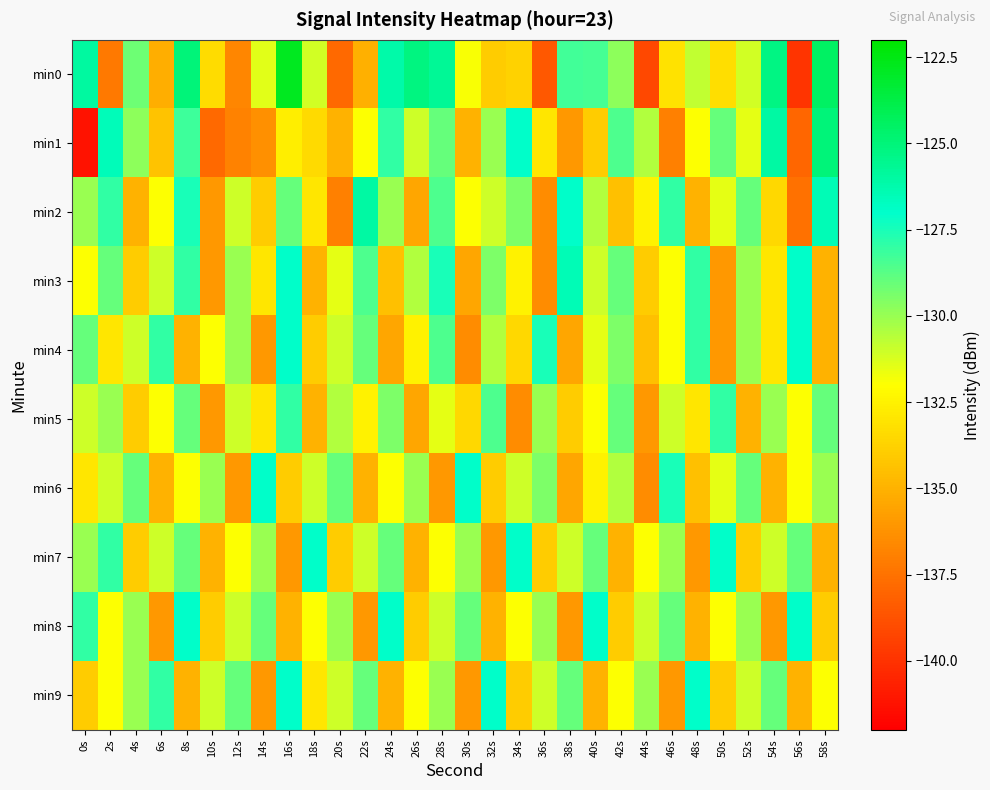

Reading left to right, list all the values displayed in this chart.

min0: 0s=-126.0	2s=-137.2	4s=-129.1	6s=-135.1	8s=-125.0	10s=-133.4	12s=-136.7	14s=-131.4	16s=-122.8	18s=-131.1	20s=-137.9	22s=-135.1	24s=-126.2	26s=-125.1	28s=-125.7	30s=-131.9	32s=-134.0	34s=-133.8	36s=-138.5	38s=-128.3	40s=-128.4	42s=-129.8	44s=-139.2	46s=-133.1	48s=-130.8	50s=-133.3	52s=-131.1	54s=-125.2	56s=-139.9	58s=-124.4
min1: 0s=-141.2	2s=-126.6	4s=-129.8	6s=-134.3	8s=-128.2	10s=-137.8	12s=-136.9	14s=-136.3	16s=-132.6	18s=-133.4	20s=-135.0	22s=-132.0	24s=-128.0	26s=-131.0	28s=-129.0	30s=-135.0	32s=-130.0	34s=-127.0	36s=-133.0	38s=-136.0	40s=-134.0	42s=-128.5	44s=-130.5	46s=-137.0	48s=-132.0	50s=-129.0	52s=-131.5	54s=-126.0	56s=-138.0	58s=-125.0
min2: 0s=-130.0	2s=-128.0	4s=-135.0	6s=-132.0	8s=-127.5	10s=-136.0	12s=-131.0	14s=-134.0	16s=-129.0	18s=-133.0	20s=-137.0	22s=-126.0	24s=-130.0	26s=-135.5	28s=-128.5	30s=-132.0	32s=-131.0	34s=-129.5	36s=-136.5	38s=-127.0	40s=-130.5	42s=-134.5	44s=-132.5	46s=-128.0	48s=-135.0	50s=-131.5	52s=-129.0	54s=-133.5	56s=-137.5	58s=-126.5
min3: 0s=-132.0	2s=-129.0	4s=-134.0	6s=-131.0	8s=-128.0	10s=-136.0	12s=-130.0	14s=-133.0	16s=-127.0	18s=-135.0	20s=-131.5	22s=-128.5	24s=-134.5	26s=-130.5	28s=-127.5	30s=-135.5	32s=-129.5	34s=-132.5	36s=-136.5	38s=-126.5	40s=-131.0	42s=-129.0	44s=-134.0	46s=-132.0	48s=-128.0	50s=-136.0	52s=-130.0	54s=-133.0	56s=-127.0	58s=-135.0
min4: 0s=-129.0	2s=-133.0	4s=-131.0	6s=-128.0	8s=-135.0	10s=-132.0	12s=-130.0	14s=-136.0	16s=-127.0	18s=-134.0	20s=-131.0	22s=-129.0	24s=-135.5	26s=-132.5	28s=-128.5	30s=-136.5	32s=-130.5	34s=-133.5	36s=-127.5	38s=-135.5	40s=-131.5	42s=-129.5	44s=-134.5	46s=-132.0	48s=-128.0	50s=-136.0	52s=-130.0	54s=-133.0	56s=-127.0	58s=-135.0
min5: 0s=-131.0	2s=-130.0	4s=-134.0	6s=-132.0	8s=-129.0	10s=-136.0	12s=-131.0	14s=-133.0	16s=-128.0	18s=-135.0	20s=-130.5	22s=-132.5	24s=-129.5	26s=-135.5	28s=-131.5	30s=-133.5	32s=-128.5	34s=-136.5	36s=-130.0	38s=-134.0	40s=-132.0	42s=-129.0	44s=-136.0	46s=-131.0	48s=-133.0	50s=-128.0	52s=-135.0	54s=-130.0	56s=-132.0	58s=-129.0
min6: 0s=-133.0	2s=-131.0	4s=-129.0	6s=-135.0	8s=-132.0	10s=-130.0	12s=-136.0	14s=-127.0	16s=-134.0	18s=-131.0	20s=-129.0	22s=-135.0	24s=-132.0	26s=-130.0	28s=-136.0	30s=-127.0	32s=-134.0	34s=-131.0	36s=-129.5	38s=-135.5	40s=-132.5	42s=-130.5	44s=-136.5	46s=-127.5	48s=-134.5	50s=-131.5	52s=-129.0	54s=-135.0	56s=-132.0	58s=-130.0
min7: 0s=-130.0	2s=-128.0	4s=-134.0	6s=-131.0	8s=-129.0	10s=-135.0	12s=-132.0	14s=-130.0	16s=-136.0	18s=-127.0	20s=-134.0	22s=-131.0	24s=-129.0	26s=-135.0	28s=-132.0	30s=-130.0	32s=-136.0	34s=-127.0	36s=-134.0	38s=-131.0	40s=-129.0	42s=-135.0	44s=-132.0	46s=-130.0	48s=-136.0	50s=-127.0	52s=-134.0	54s=-131.0	56s=-129.0	58s=-135.0
min8: 0s=-128.0	2s=-132.0	4s=-130.0	6s=-136.0	8s=-127.0	10s=-134.0	12s=-131.0	14s=-129.0	16s=-135.0	18s=-132.0	20s=-130.0	22s=-136.0	24s=-127.0	26s=-134.0	28s=-131.0	30s=-129.0	32s=-135.0	34s=-132.0	36s=-130.0	38s=-136.0	40s=-127.0	42s=-134.0	44s=-131.0	46s=-129.0	48s=-135.0	50s=-132.0	52s=-130.0	54s=-136.0	56s=-127.0	58s=-134.0
min9: 0s=-134.0	2s=-132.0	4s=-130.0	6s=-128.0	8s=-135.0	10s=-131.0	12s=-129.0	14s=-136.0	16s=-127.0	18s=-133.0	20s=-131.0	22s=-129.0	24s=-135.0	26s=-132.0	28s=-130.0	30s=-136.0	32s=-127.0	34s=-134.0	36s=-131.0	38s=-129.0	40s=-135.0	42s=-132.0	44s=-130.0	46s=-136.0	48s=-127.0	50s=-134.0	52s=-131.0	54s=-129.0	56s=-135.0	58s=-132.0